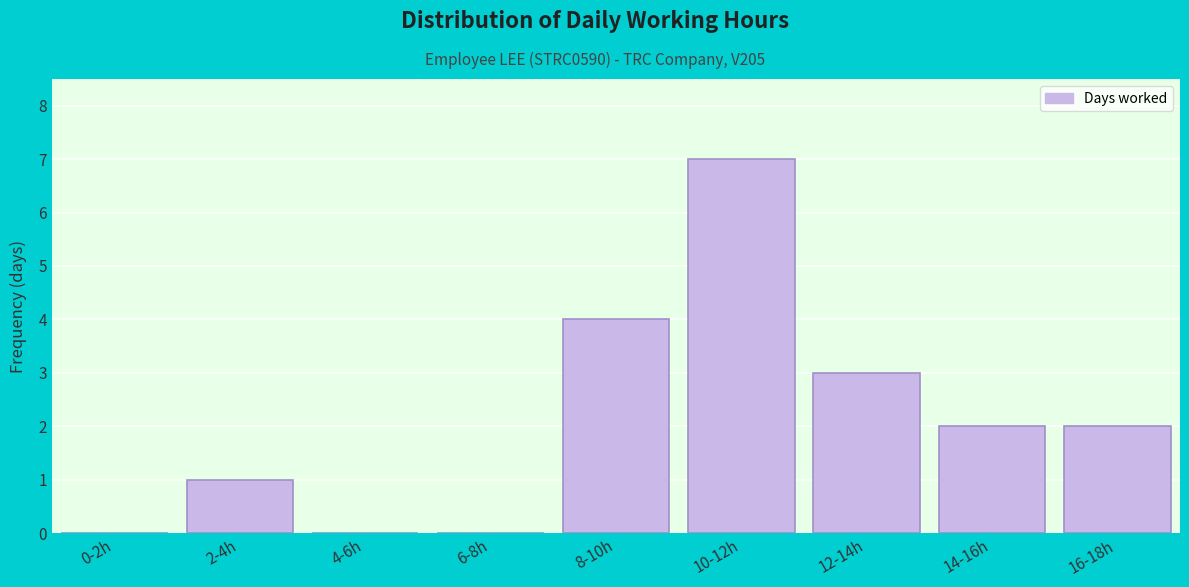

Reading left to right, extract all data points from this chart.

0-2h=0	2-4h=1	4-6h=0	6-8h=0	8-10h=4	10-12h=7	12-14h=3	14-16h=2	16-18h=2